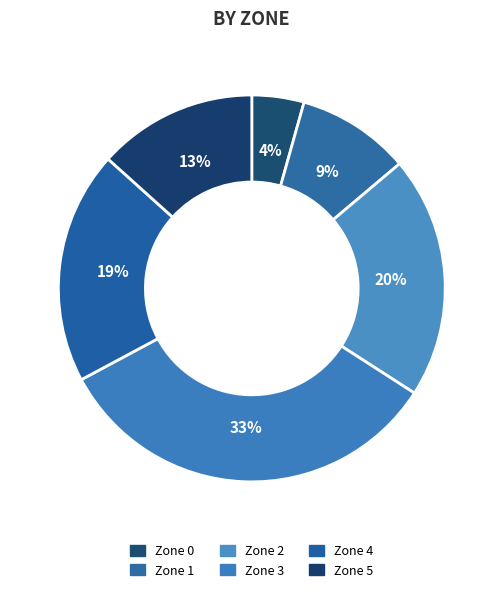

How many slices are in this pie chart?

6